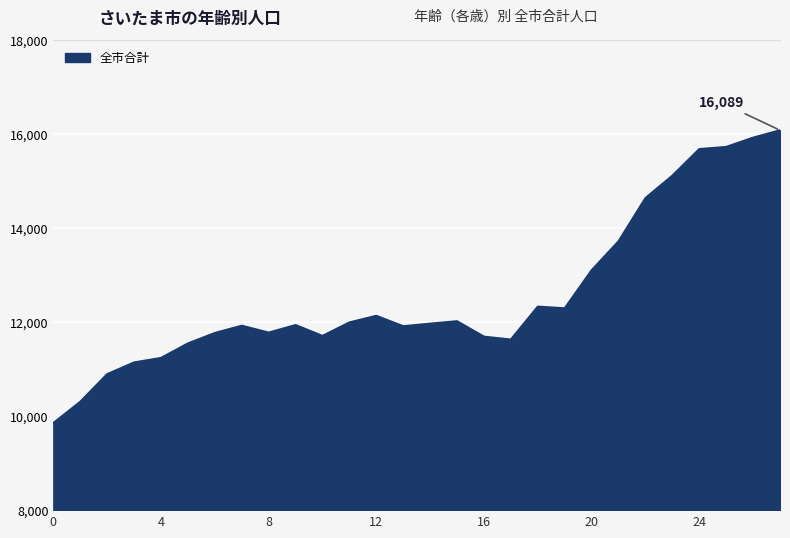

Rank the categories by value from lowest to highest.

0, 1, 2, 3, 4, 5, 17, 16, 10, 6, 8, 13, 7, 9, 14, 11, 15, 12, 19, 18, 20, 21, 22, 23, 24, 25, 26, 27